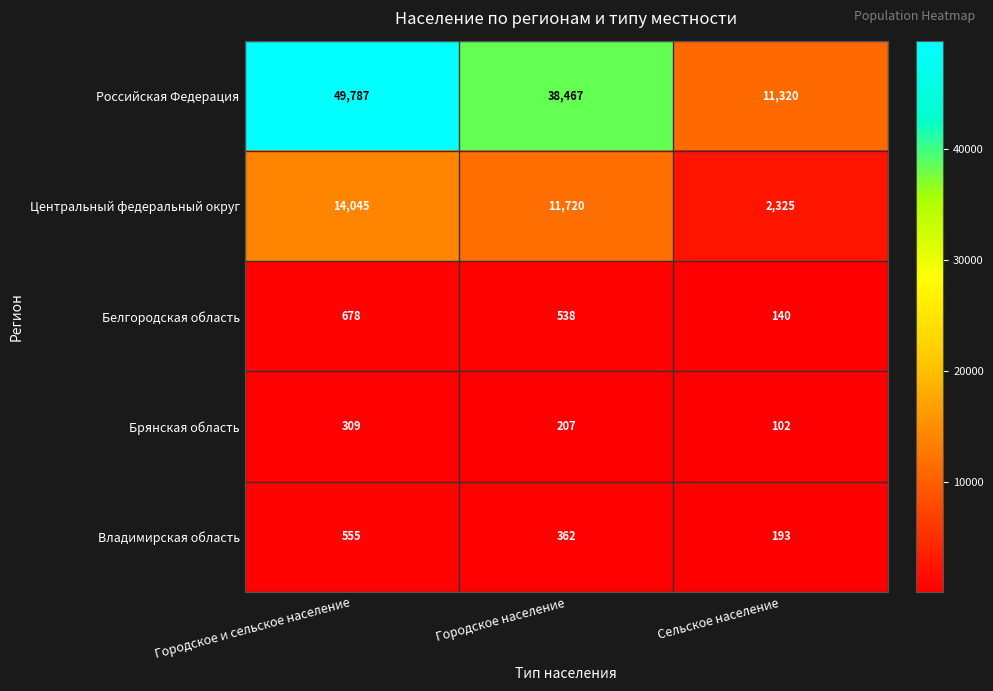

Reading left to right, transcribe all the data shown in this chart.

Российская Федерация: 49787	38467	11320
Центральный федеральный округ: 14045	11720	2325
Белгородская область: 678	538	140
Брянская область: 309	207	102
Владимирская область: 555	362	193